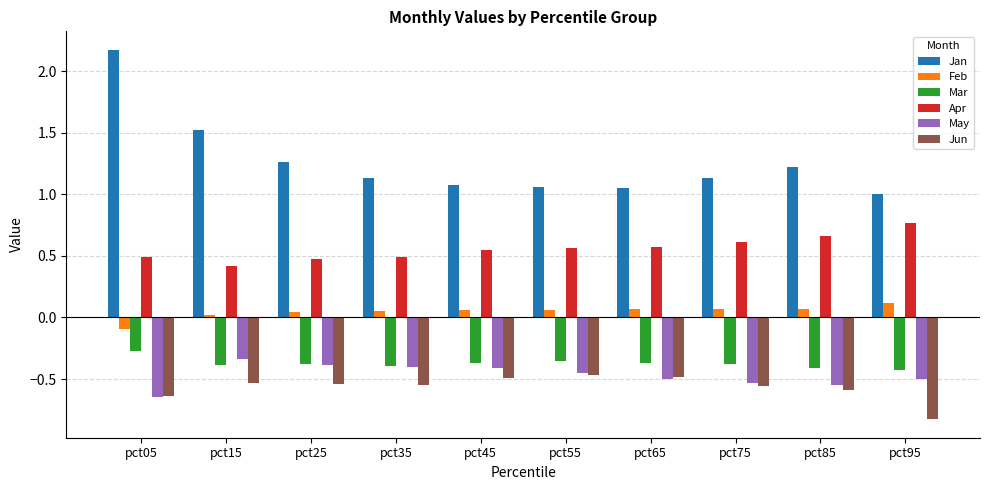

What is the difference between the Jan values at pct35 and pct05?

1.0